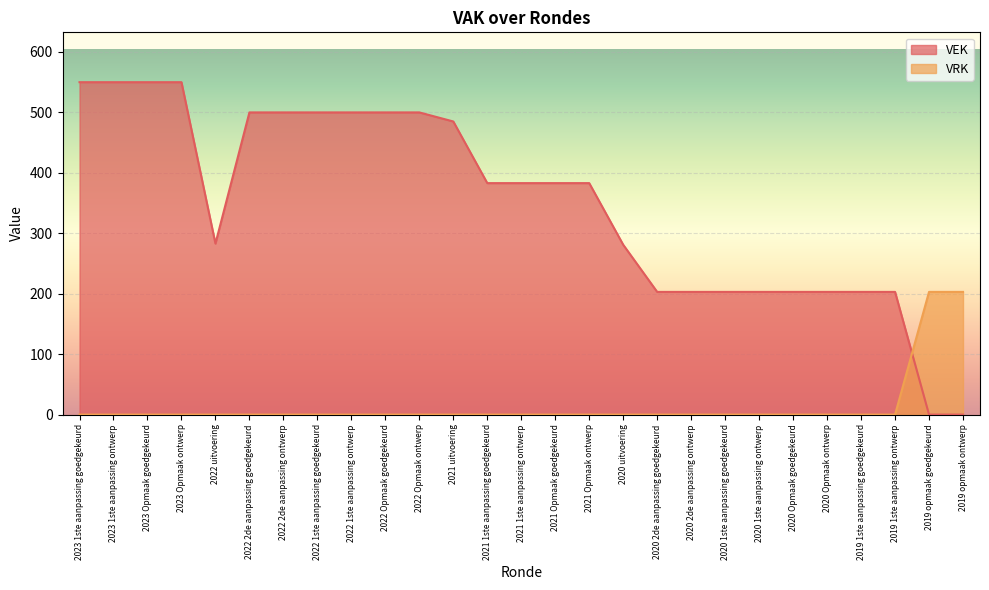

True or false: VEK has more than 0 points higher than both neighbors.

False